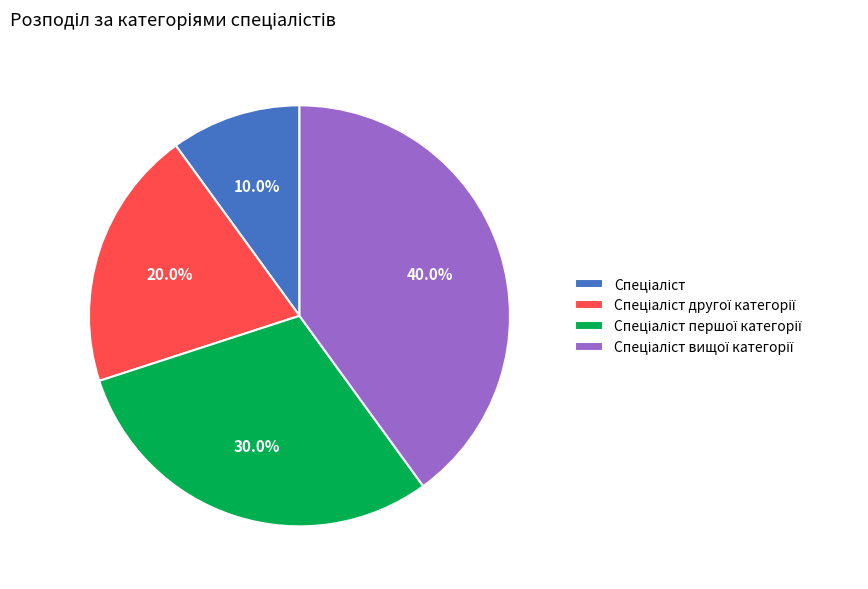

Is there a majority slice in this chart?

No